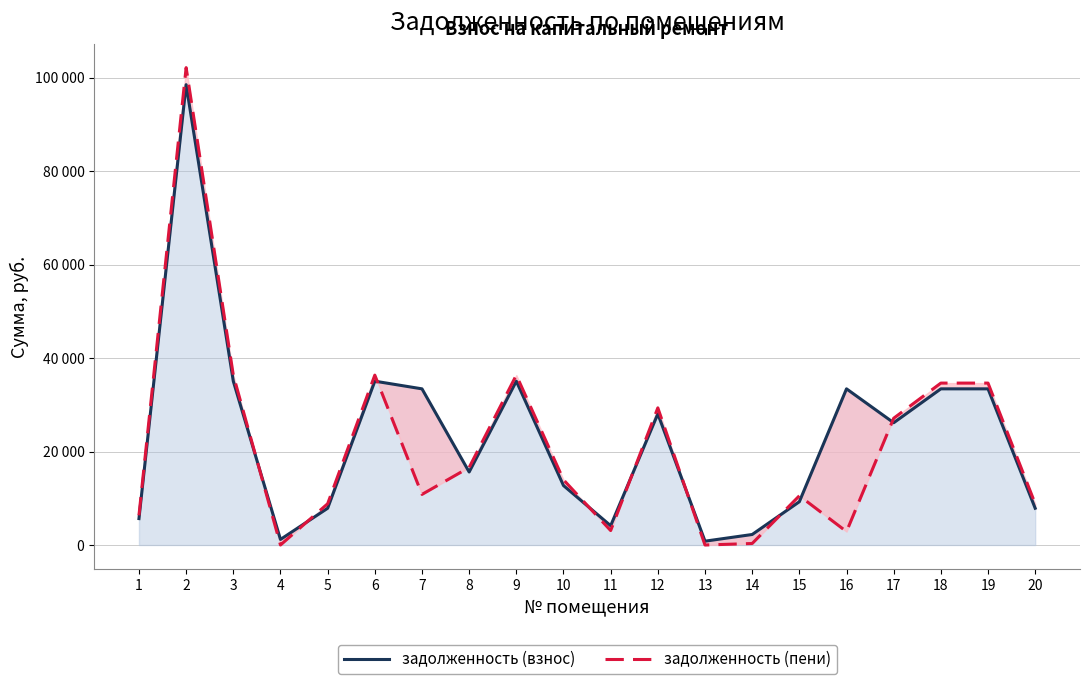

Which series has the largest total across all categories?

задолженность (взнос)